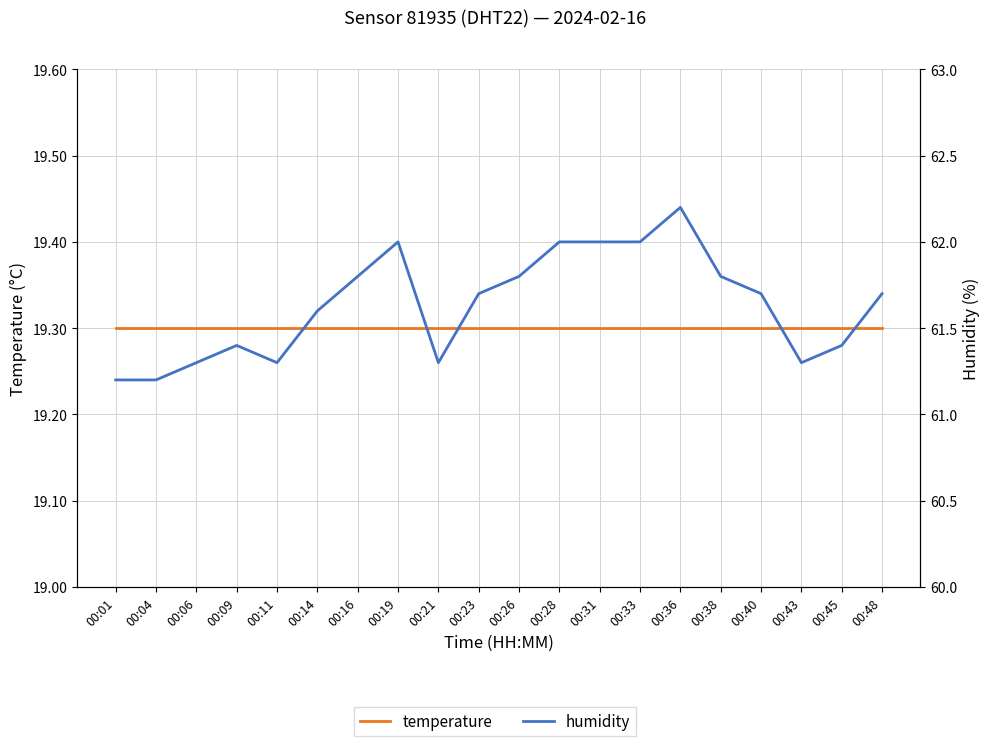

Between 00:28 and 00:38, which is larger?

00:28